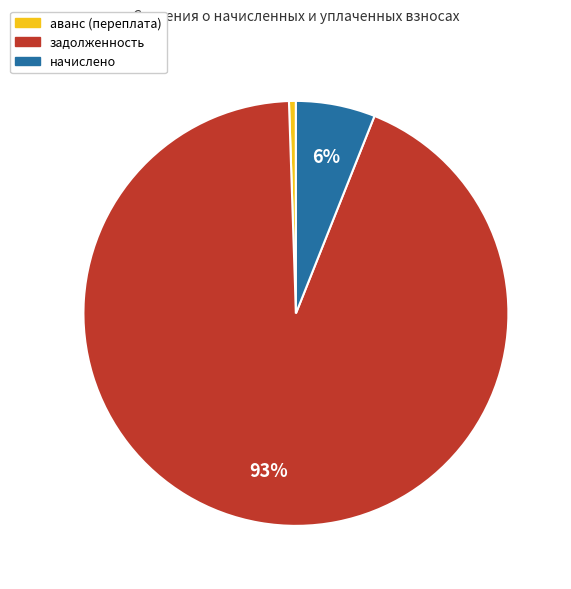

The начислено slice represents 19% of the pie. True or false?

False